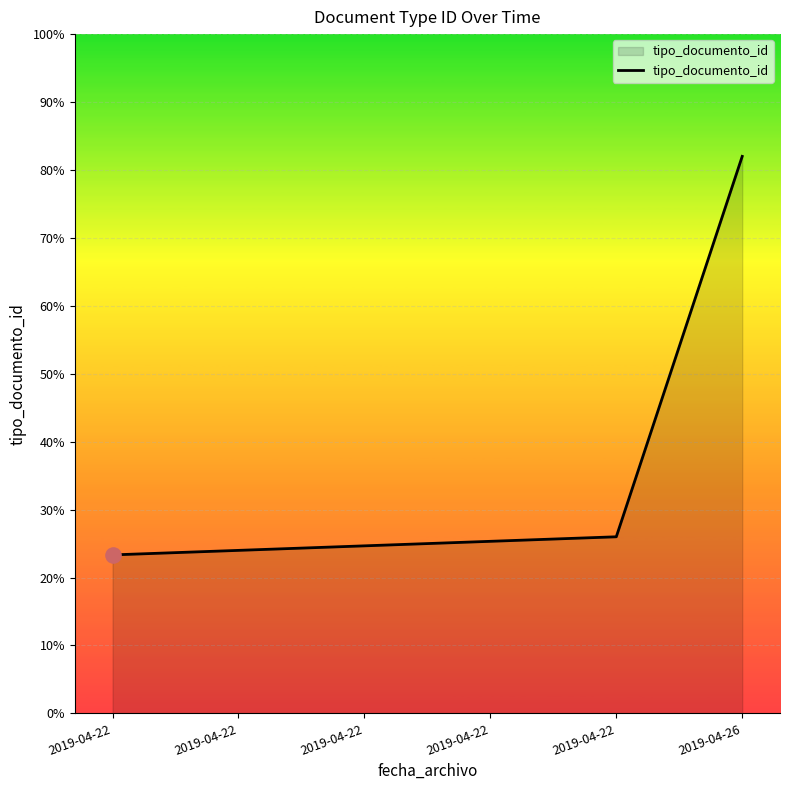

Approximately how many times larger is the value at 2019-04-22 compared to 2019-04-22?

0.9